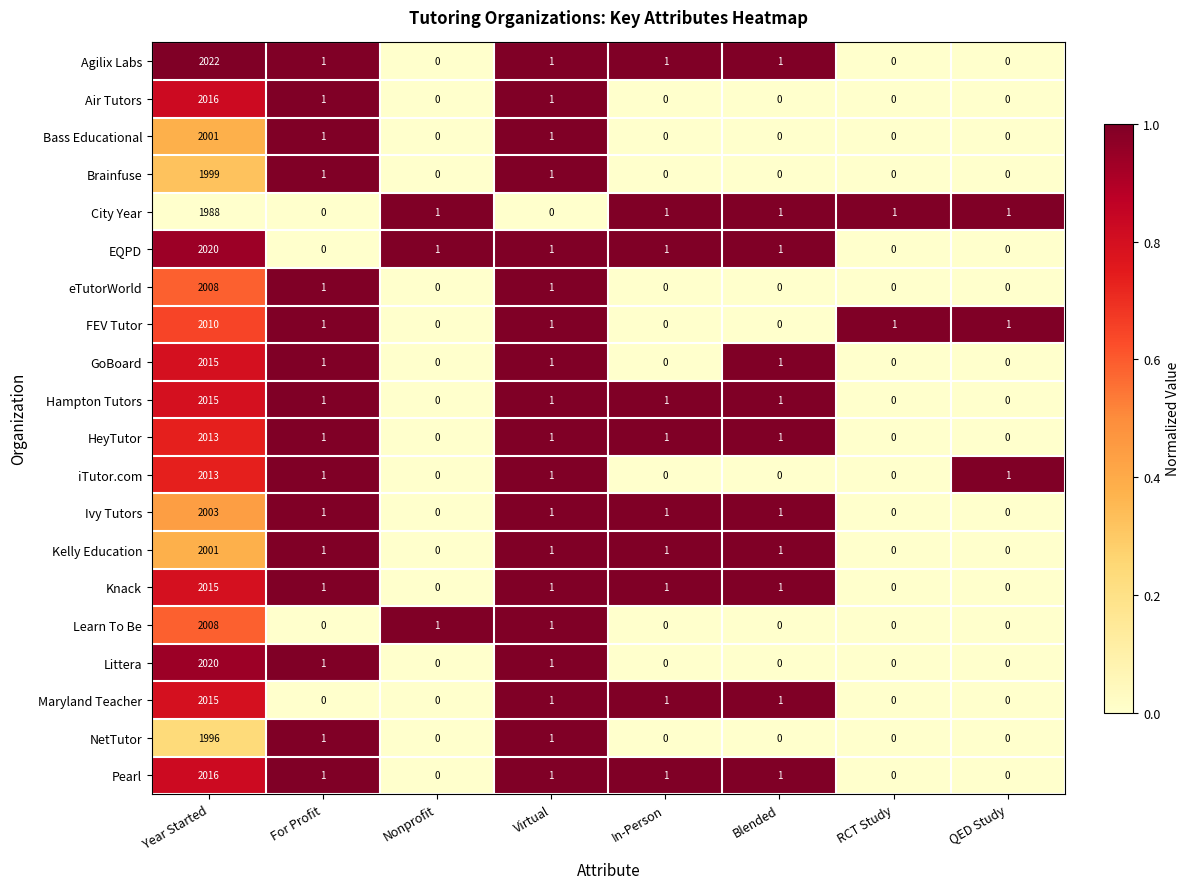

Which series changed the most between Year Started and In-Person?

Agilix Labs